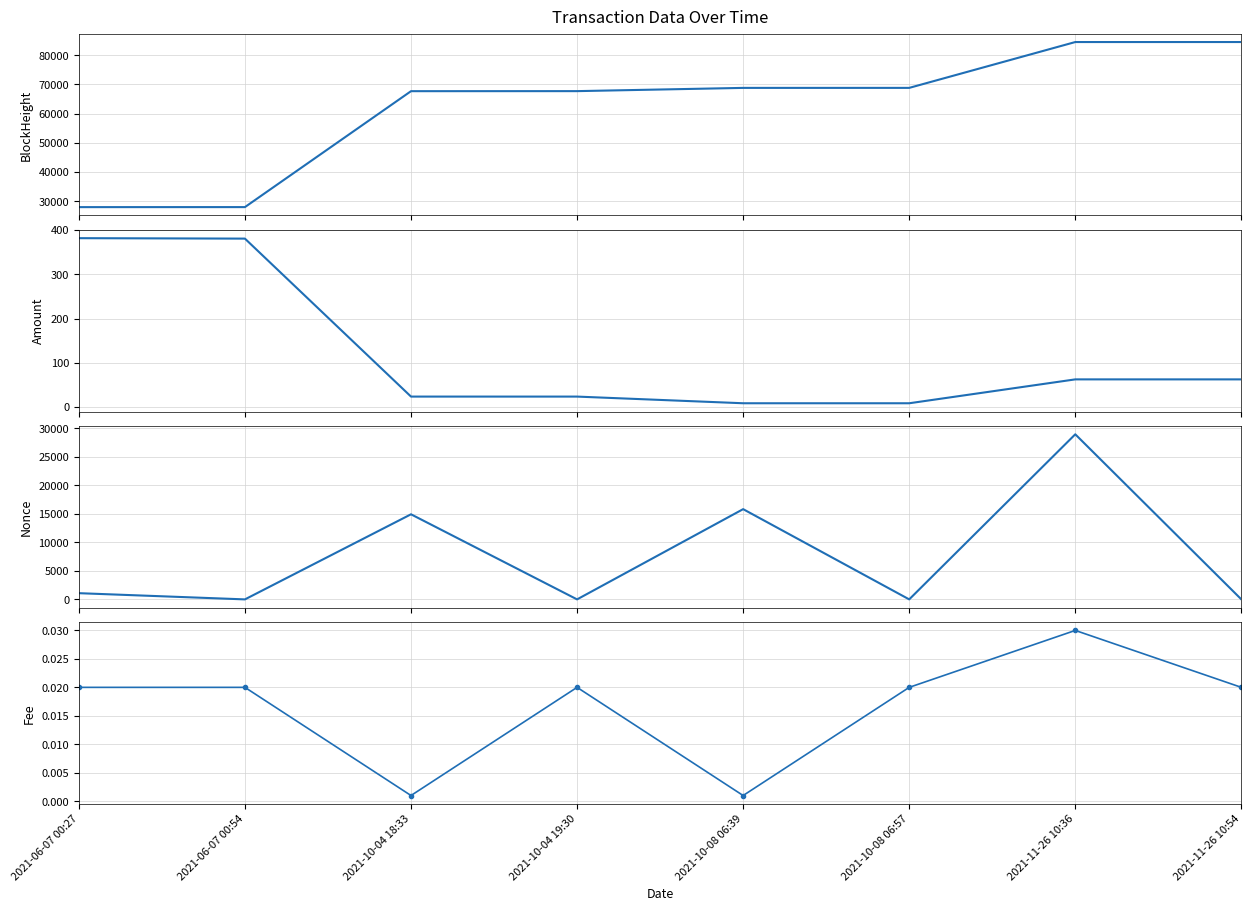

In Amount, how many points are higher than both neighbors (excluding endpoints)?

1